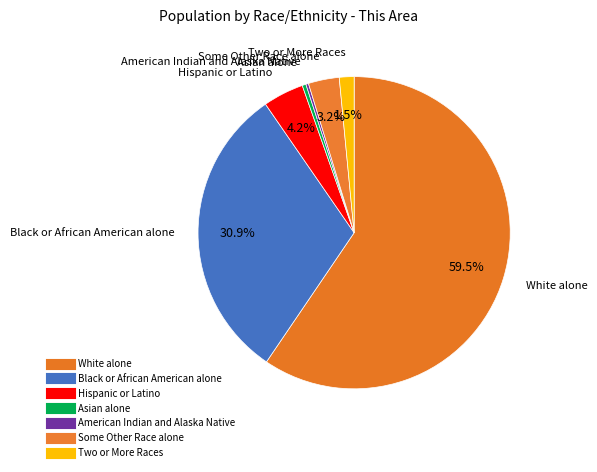

How many slices are in this pie chart?

7